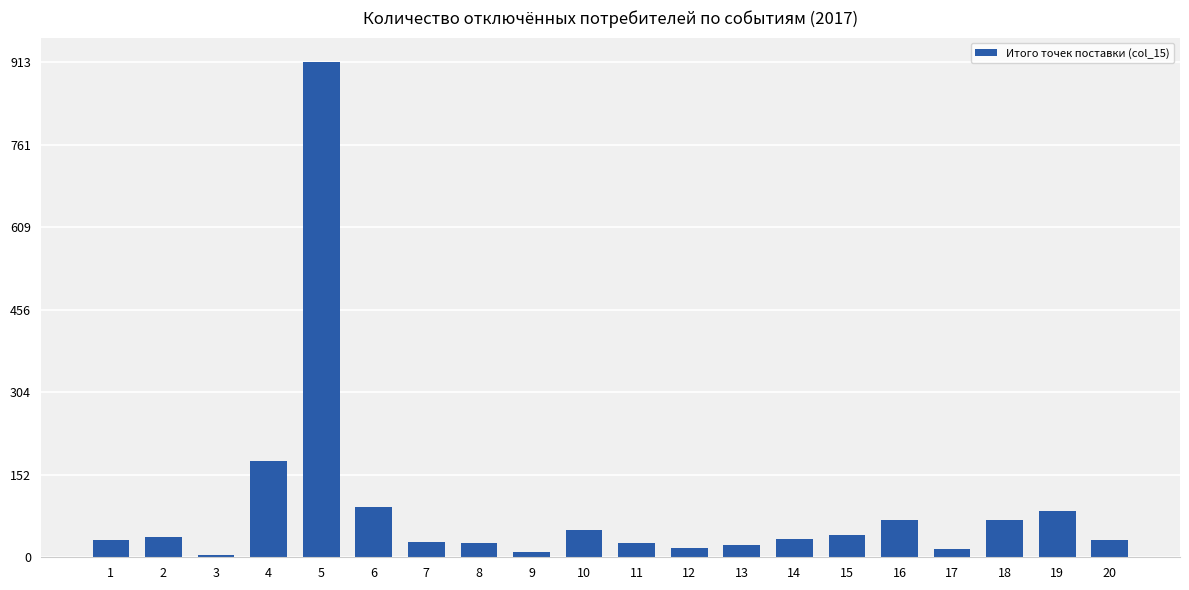

What is the value of the 5th bar from the left?

913